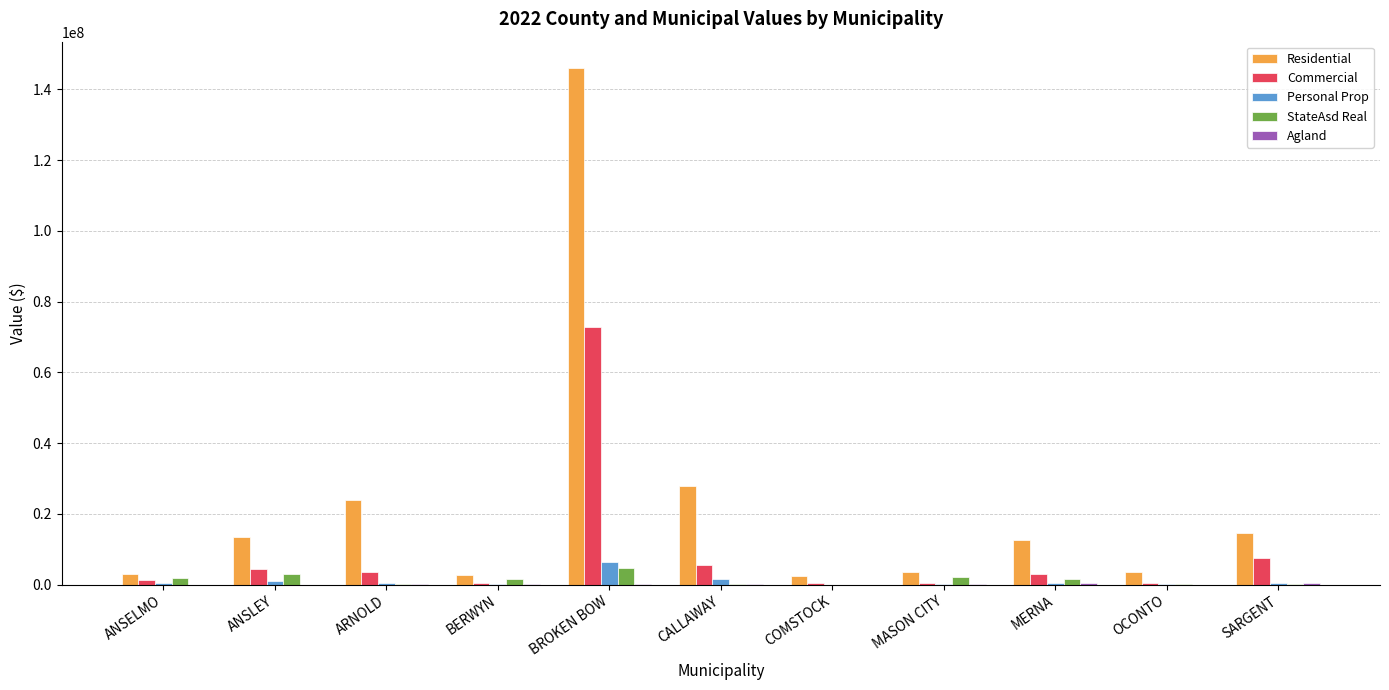

The value of Commercial at ANSLEY is 4381469. True or false?

True